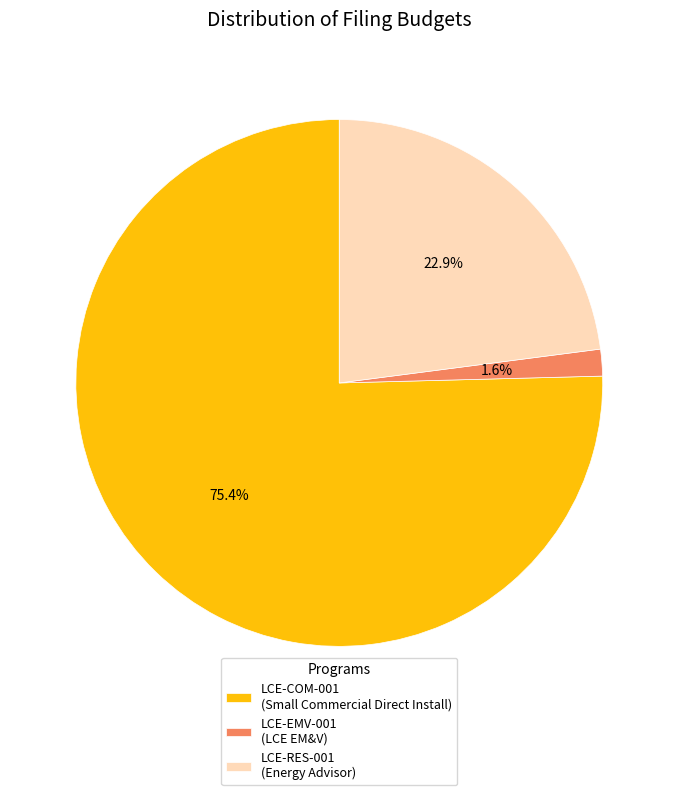

What is the largest slice in the pie chart?

LCE-COM-001